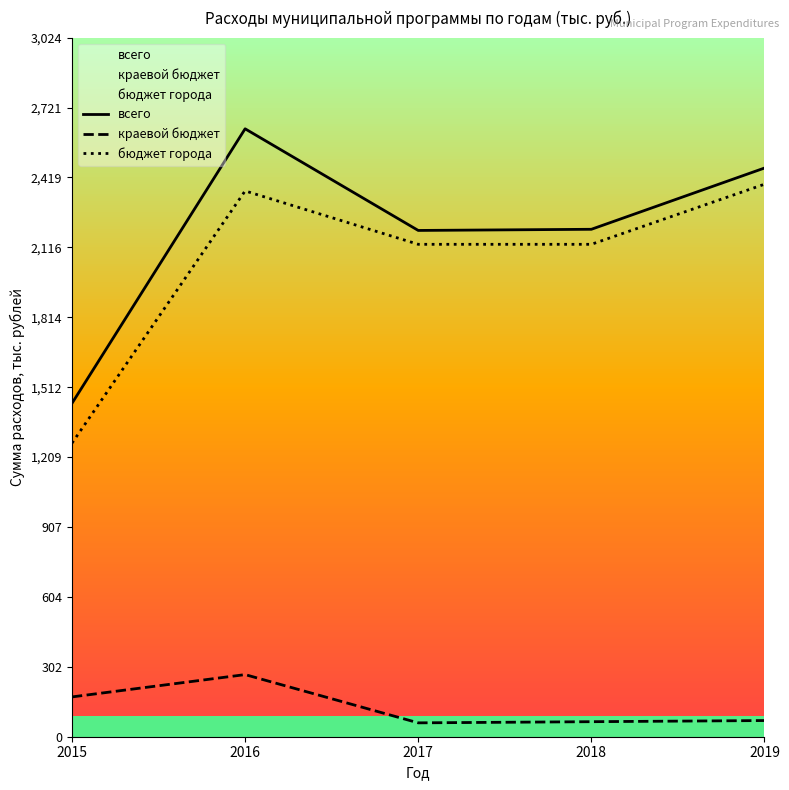

Where is the first local maximum for краевой бюджет?

2016